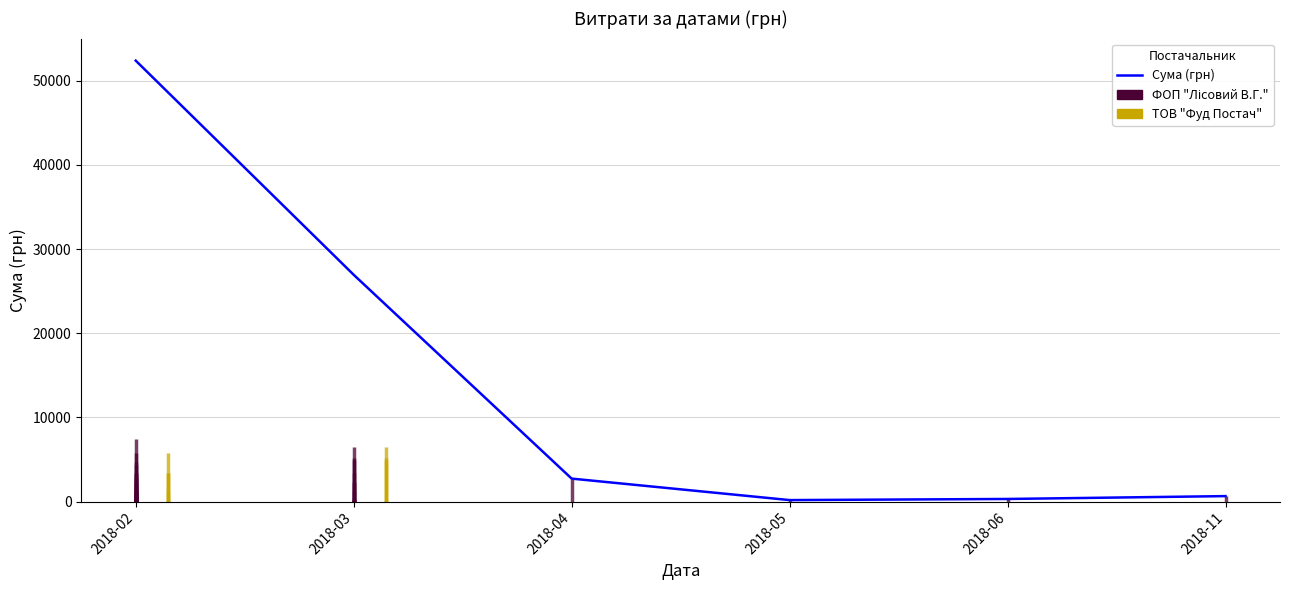

Is it true that the value at 2018-06 is 446.1?

False